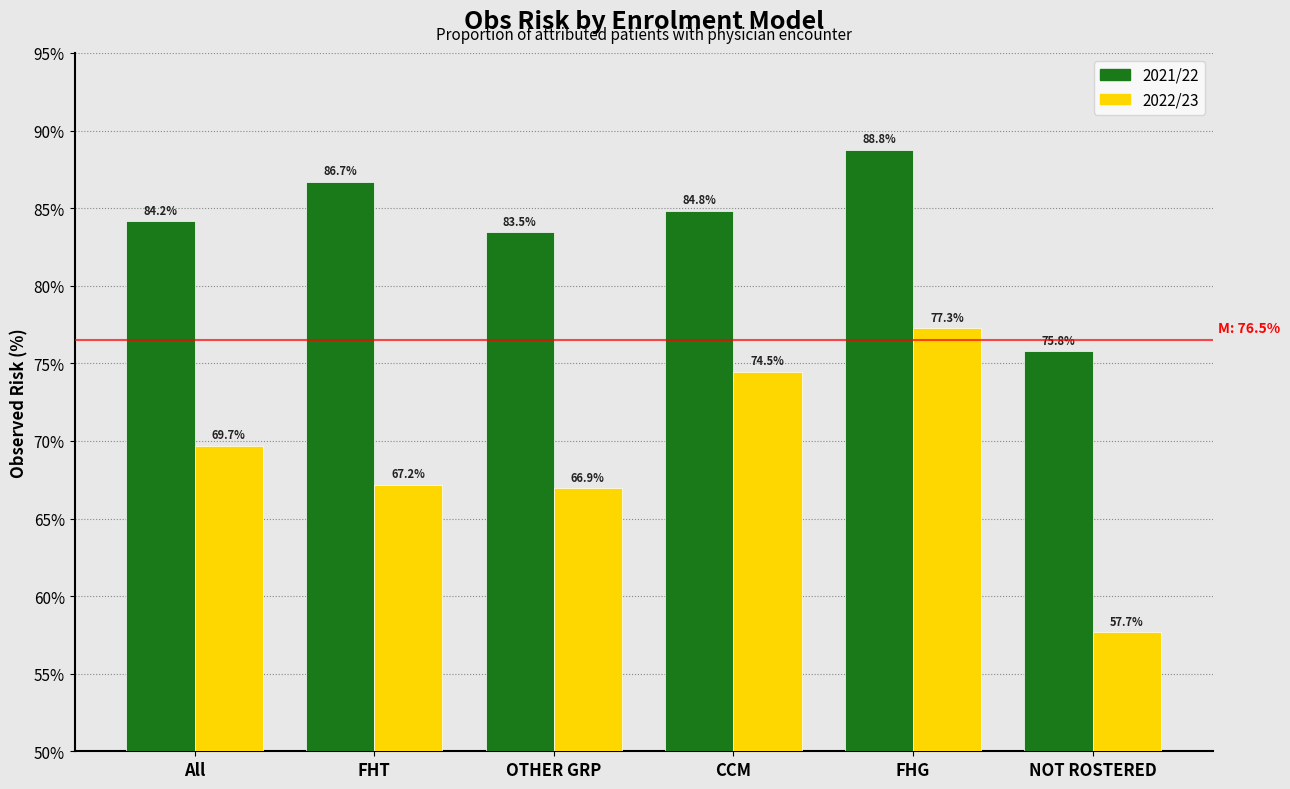

Reading left to right, what are all the values shown in this chart?

2021/22: All=84.2	FHT=86.7	OTHER GRP=83.5	CCM=84.8	FHG=88.8	NOT ROSTERED=75.8
2022/23: All=69.7	FHT=67.2	OTHER GRP=66.9	CCM=74.5	FHG=77.3	NOT ROSTERED=57.7